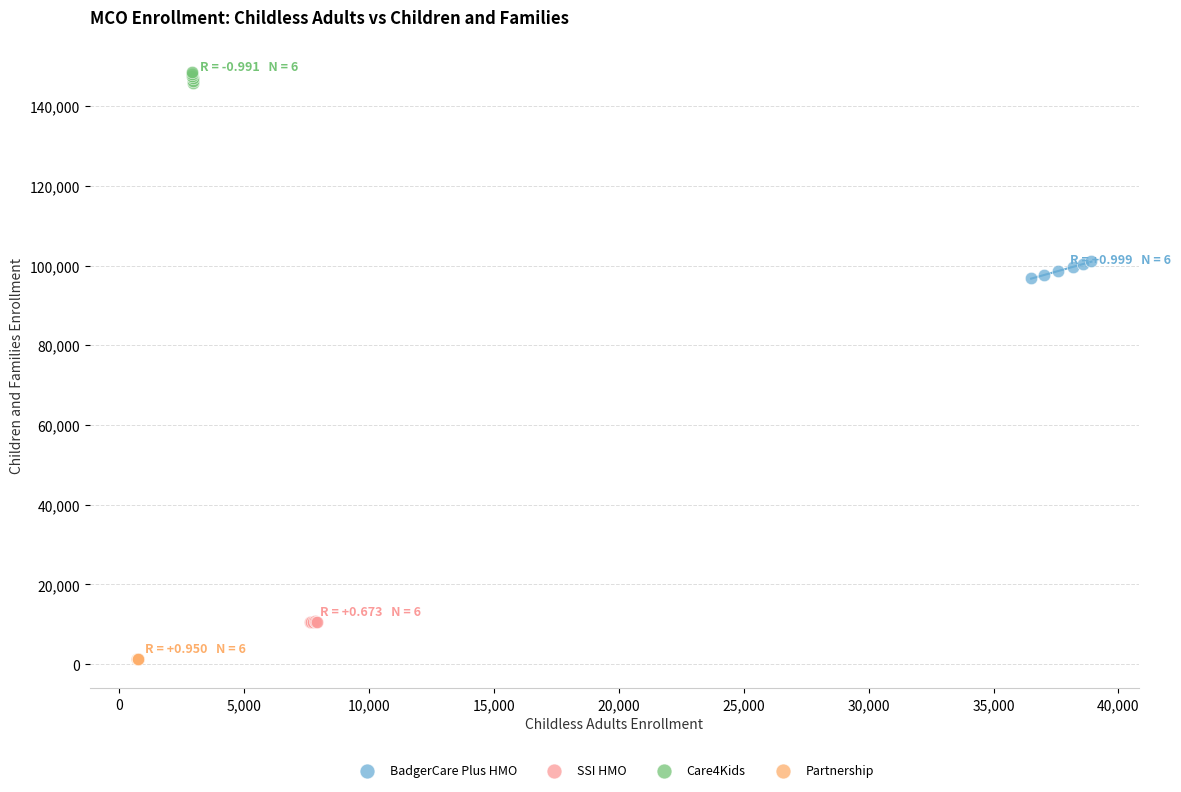

Which series contains the highest Y value?

Care4Kids